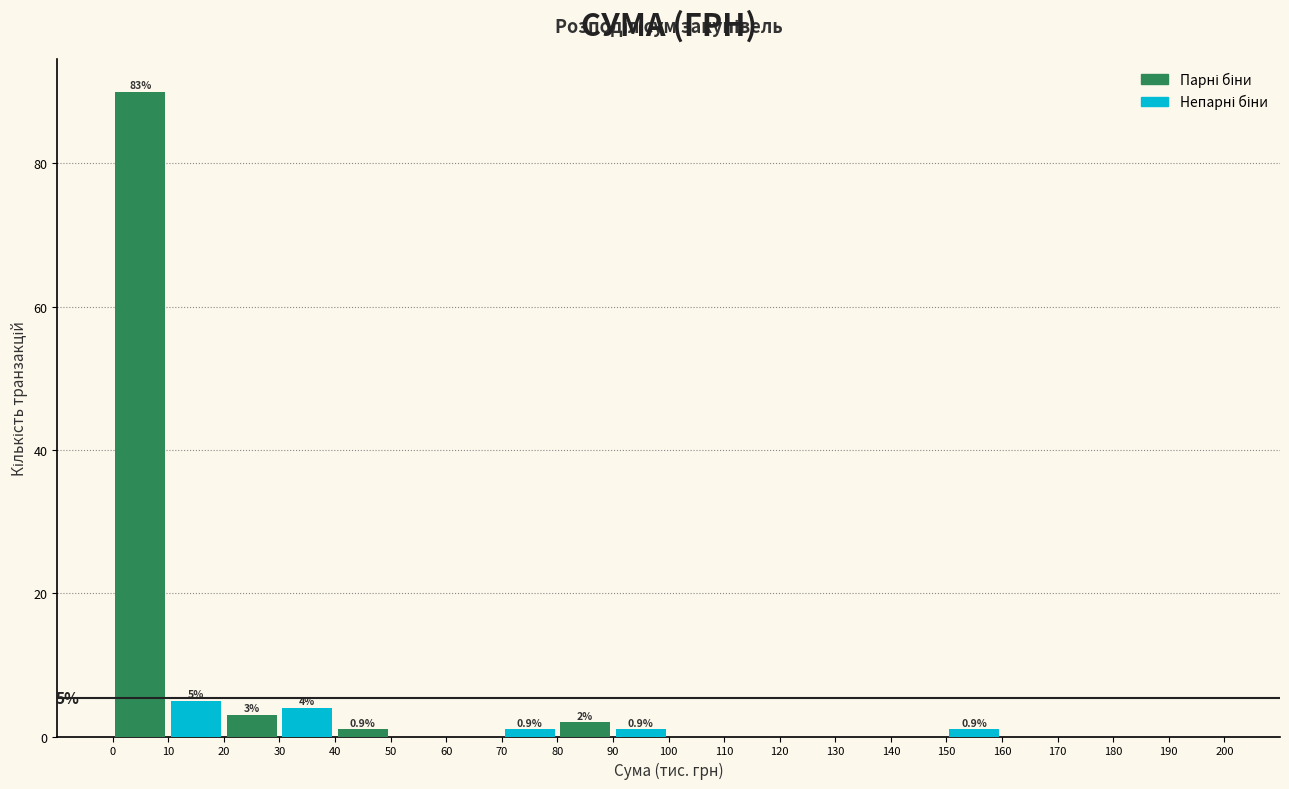

At which category is the sum across all series the highest?

10